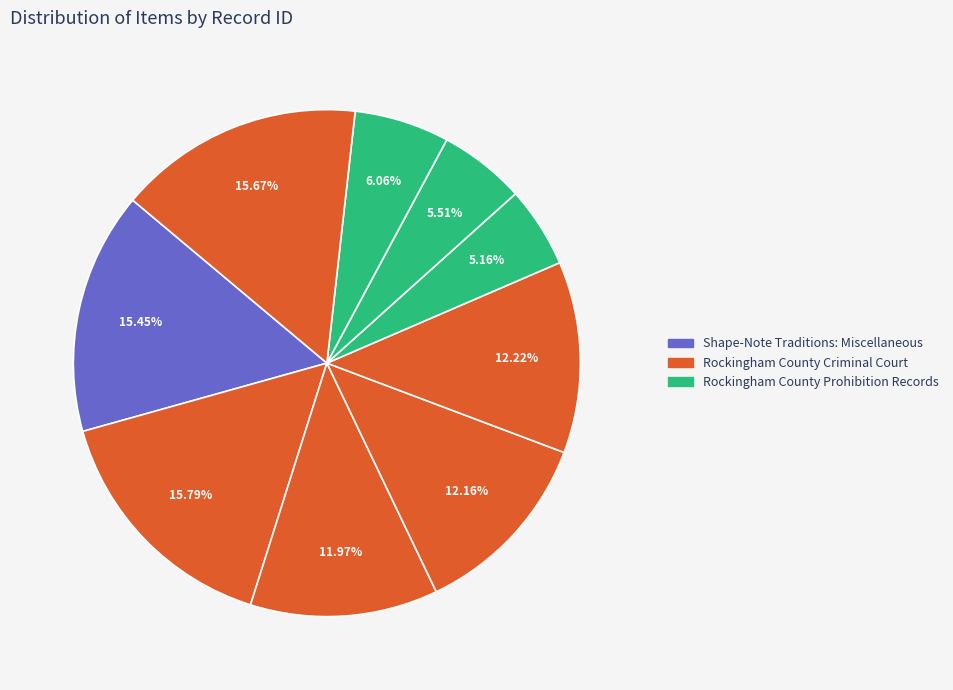

Is there a majority slice in this chart?

No